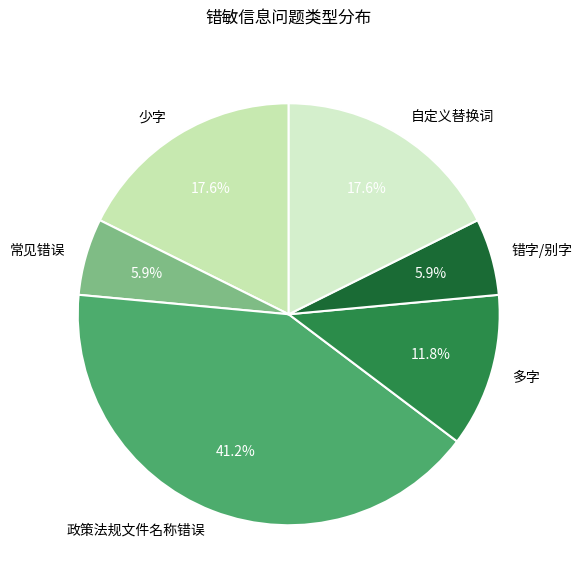

Is the sum of 常见错误 and 错字/别字 greater than half?

No